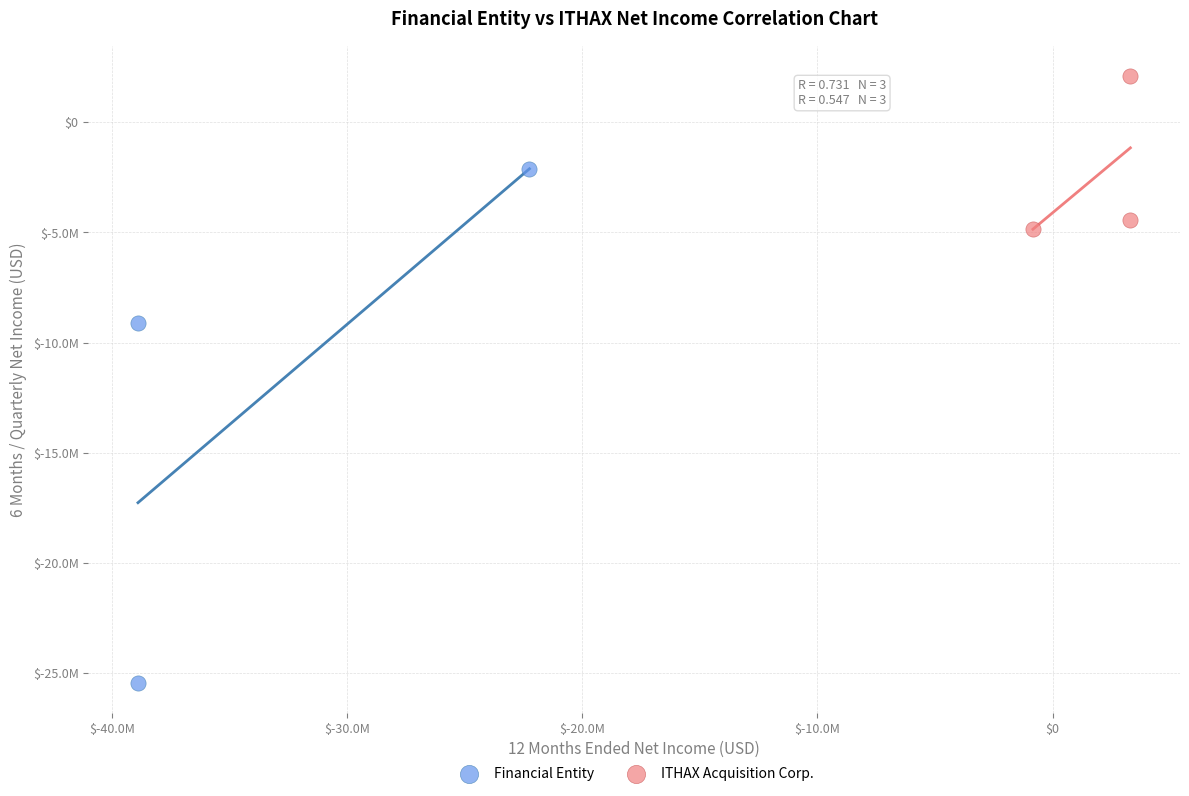

Which series has the widest spread of Y values?

Financial Entity